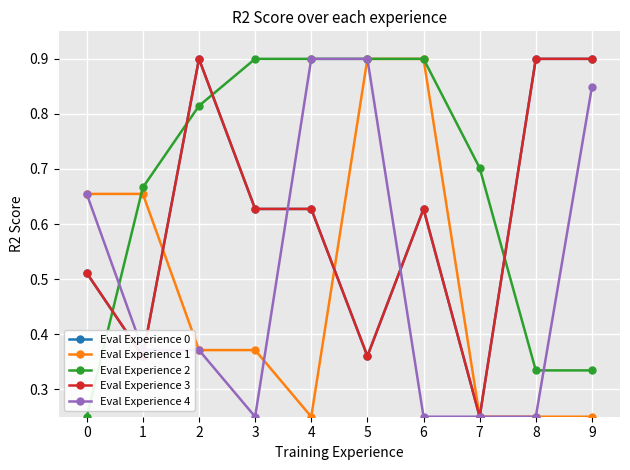

Which category has the highest value across all series?

2